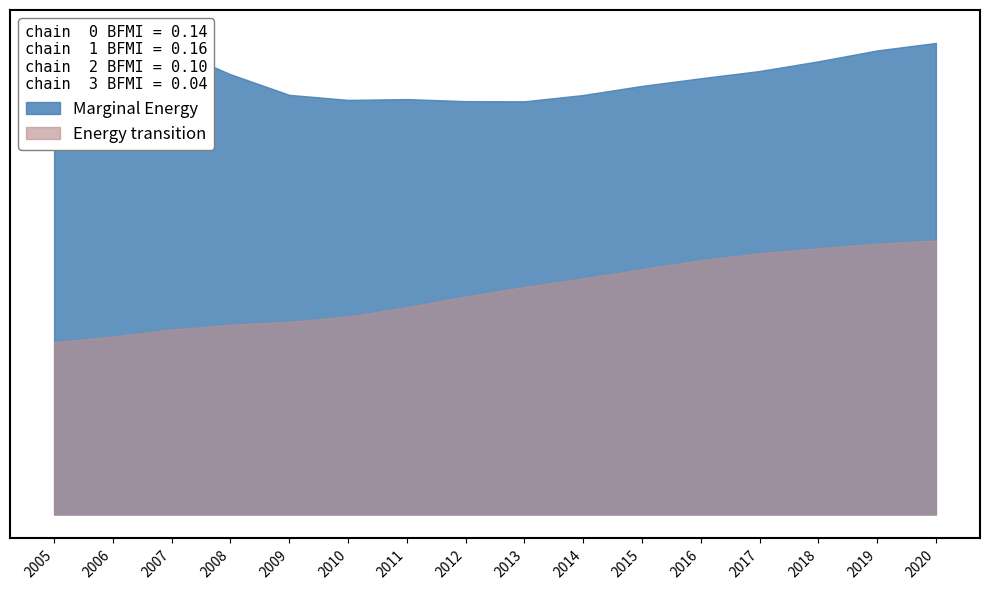

What is the total value across all series at 2016?

37243896